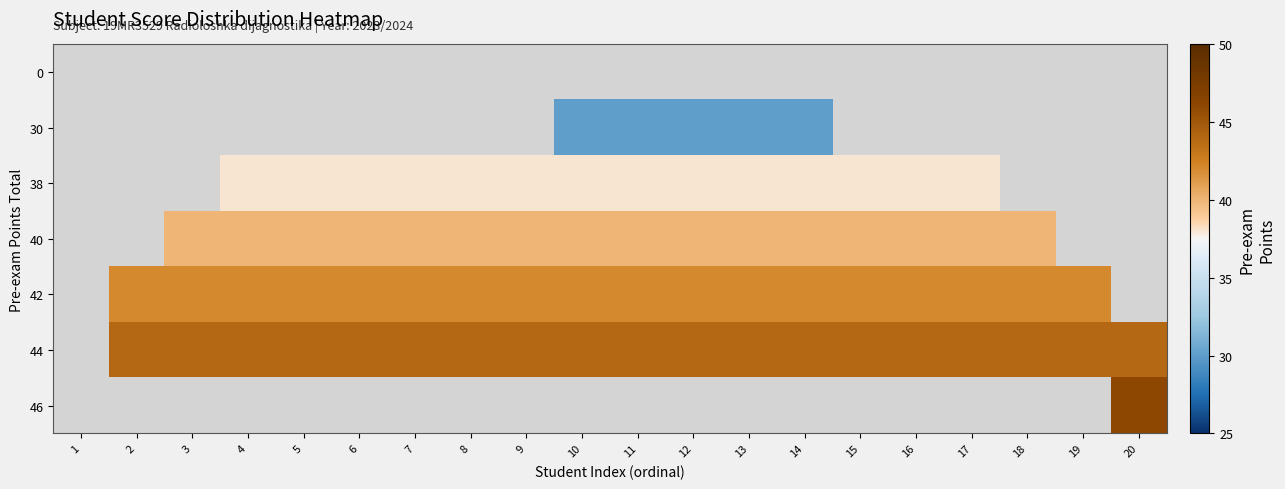

Reading left to right, extract all data points from this chart.

0: 1=0	2=0	3=0	4=0	5=0	6=0	7=0	8=0	9=0	10=0	11=0	12=0	13=0	14=0	15=0	16=0	17=0	18=0	19=0	20=0
30: 1=0	2=0	3=0	4=0	5=0	6=0	7=0	8=0	9=0	10=30	11=30	12=30	13=30	14=30	15=0	16=0	17=0	18=0	19=0	20=0
38: 1=0	2=0	3=0	4=38	5=38	6=38	7=38	8=38	9=38	10=38	11=38	12=38	13=38	14=38	15=38	16=38	17=38	18=0	19=0	20=0
40: 1=0	2=0	3=40	4=40	5=40	6=40	7=40	8=40	9=40	10=40	11=40	12=40	13=40	14=40	15=40	16=40	17=40	18=40	19=0	20=0
42: 1=0	2=42	3=42	4=42	5=42	6=42	7=42	8=42	9=42	10=42	11=42	12=42	13=42	14=42	15=42	16=42	17=42	18=42	19=42	20=0
44: 1=0	2=44	3=44	4=44	5=44	6=44	7=44	8=44	9=44	10=44	11=44	12=44	13=44	14=44	15=44	16=44	17=44	18=44	19=44	20=44
46: 1=0	2=0	3=0	4=0	5=0	6=0	7=0	8=0	9=0	10=0	11=0	12=0	13=0	14=0	15=0	16=0	17=0	18=0	19=0	20=46